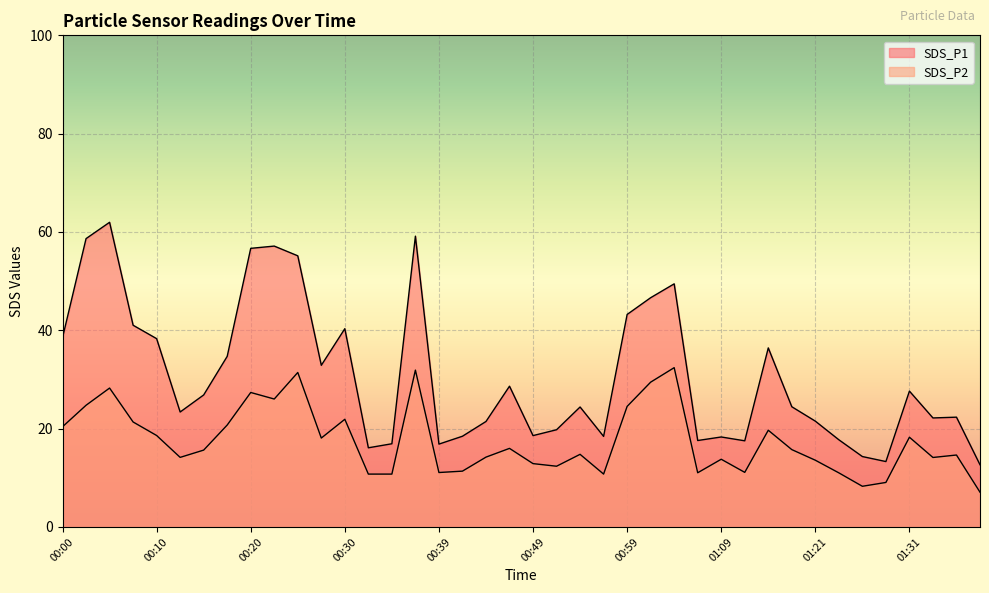

Is it true that SDS_P1 equals 13.7 at 00:03?

False